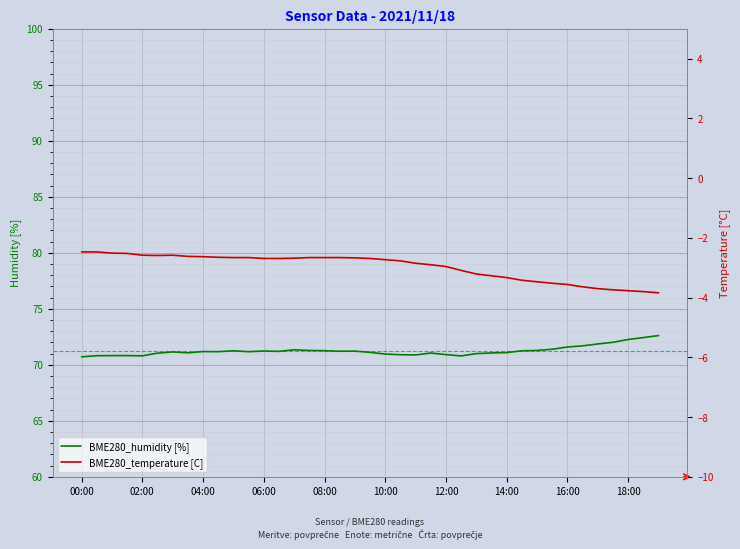

What is the maximum value for BME280_humidity [%]?

72.6